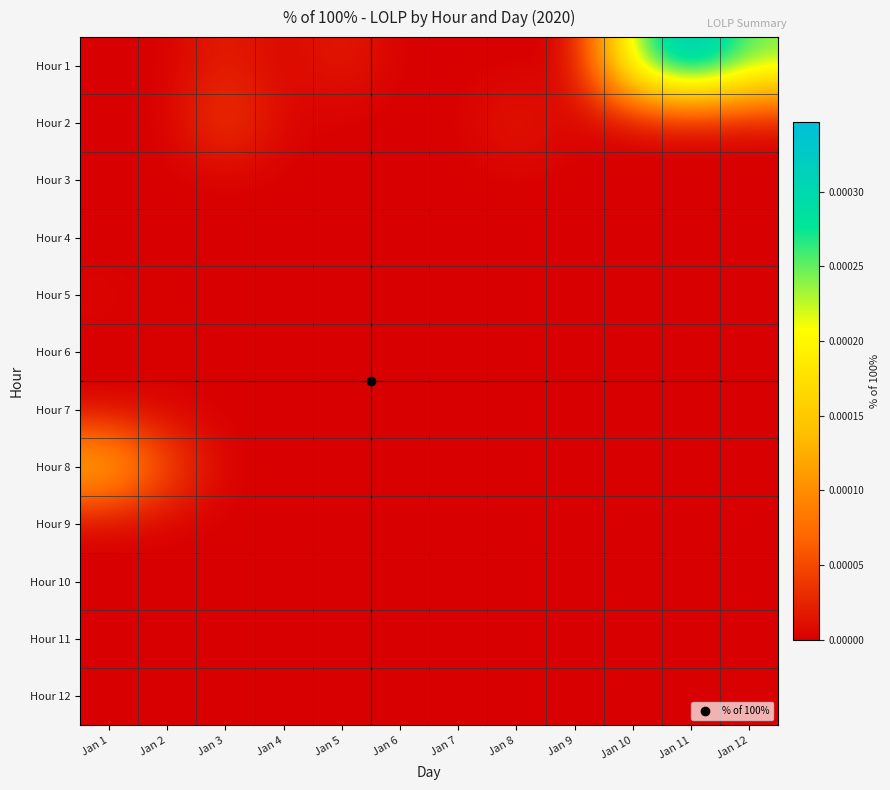

Reading left to right, transcribe all the data shown in this chart.

Hour 1: Jan 1=0.0	Jan 2=0.0	Jan 3=0.0	Jan 4=0.0	Jan 5=0.0	Jan 6=0.0	Jan 7=0.0	Jan 8=0.0	Jan 9=0.0	Jan 10=0.0	Jan 11=0.0	Jan 12=0.0
Hour 2: Jan 1=0.0	Jan 2=0.0	Jan 3=0.0	Jan 4=0.0	Jan 5=0.0	Jan 6=0.0	Jan 7=0.0	Jan 8=0.0	Jan 9=0.0	Jan 10=0.0	Jan 11=0.0	Jan 12=0.0
Hour 3: Jan 1=0.0	Jan 2=0.0	Jan 3=0.0	Jan 4=0.0	Jan 5=0.0	Jan 6=0.0	Jan 7=0.0	Jan 8=0.0	Jan 9=0.0	Jan 10=0.0	Jan 11=0.0	Jan 12=0.0
Hour 4: Jan 1=0.0	Jan 2=0.0	Jan 3=0.0	Jan 4=0.0	Jan 5=0.0	Jan 6=0.0	Jan 7=0.0	Jan 8=0.0	Jan 9=0.0	Jan 10=0.0	Jan 11=0.0	Jan 12=0.0
Hour 5: Jan 1=0.0	Jan 2=0.0	Jan 3=0.0	Jan 4=0.0	Jan 5=0.0	Jan 6=0.0	Jan 7=0.0	Jan 8=0.0	Jan 9=0.0	Jan 10=0.0	Jan 11=0.0	Jan 12=0.0
Hour 6: Jan 1=0.0	Jan 2=0.0	Jan 3=0.0	Jan 4=0.0	Jan 5=0.0	Jan 6=0.0	Jan 7=0.0	Jan 8=0.0	Jan 9=0.0	Jan 10=0.0	Jan 11=0.0	Jan 12=0.0
Hour 7: Jan 1=0.0	Jan 2=0.0	Jan 3=0.0	Jan 4=0.0	Jan 5=0.0	Jan 6=0.0	Jan 7=0.0	Jan 8=0.0	Jan 9=0.0	Jan 10=0.0	Jan 11=0.0	Jan 12=0.0
Hour 8: Jan 1=0.0	Jan 2=0.0	Jan 3=0.0	Jan 4=0.0	Jan 5=0.0	Jan 6=0.0	Jan 7=0.0	Jan 8=0.0	Jan 9=0.0	Jan 10=0.0	Jan 11=0.0	Jan 12=0.0
Hour 9: Jan 1=0.0	Jan 2=0.0	Jan 3=0.0	Jan 4=0.0	Jan 5=0.0	Jan 6=0.0	Jan 7=0.0	Jan 8=0.0	Jan 9=0.0	Jan 10=0.0	Jan 11=0.0	Jan 12=0.0
Hour 10: Jan 1=0.0	Jan 2=0.0	Jan 3=0.0	Jan 4=0.0	Jan 5=0.0	Jan 6=0.0	Jan 7=0.0	Jan 8=0.0	Jan 9=0.0	Jan 10=0.0	Jan 11=0.0	Jan 12=0.0
Hour 11: Jan 1=0.0	Jan 2=0.0	Jan 3=0.0	Jan 4=0.0	Jan 5=0.0	Jan 6=0.0	Jan 7=0.0	Jan 8=0.0	Jan 9=0.0	Jan 10=0.0	Jan 11=0.0	Jan 12=0.0
Hour 12: Jan 1=0.0	Jan 2=0.0	Jan 3=0.0	Jan 4=0.0	Jan 5=0.0	Jan 6=0.0	Jan 7=0.0	Jan 8=0.0	Jan 9=0.0	Jan 10=0.0	Jan 11=0.0	Jan 12=0.0